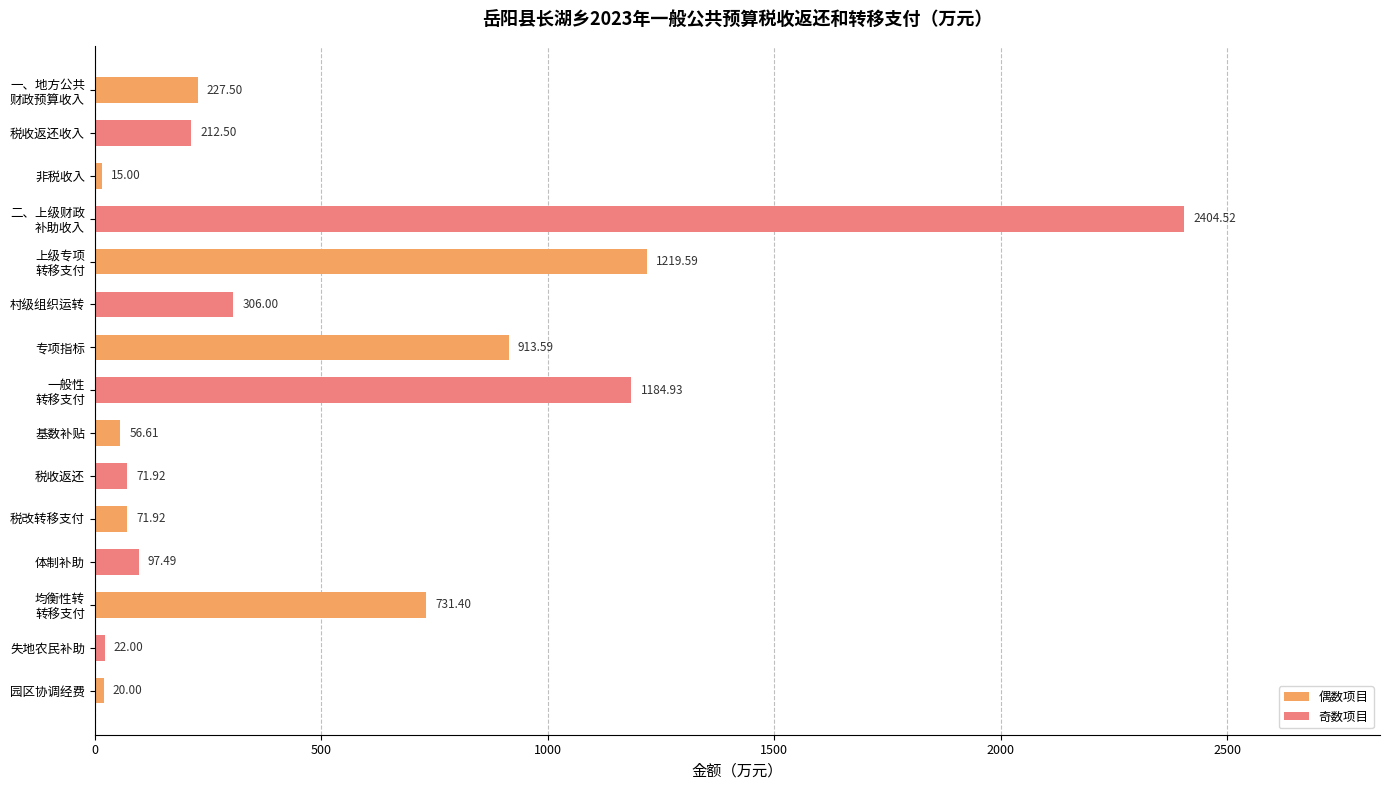

Which category has the lowest value across all series?

非税收入